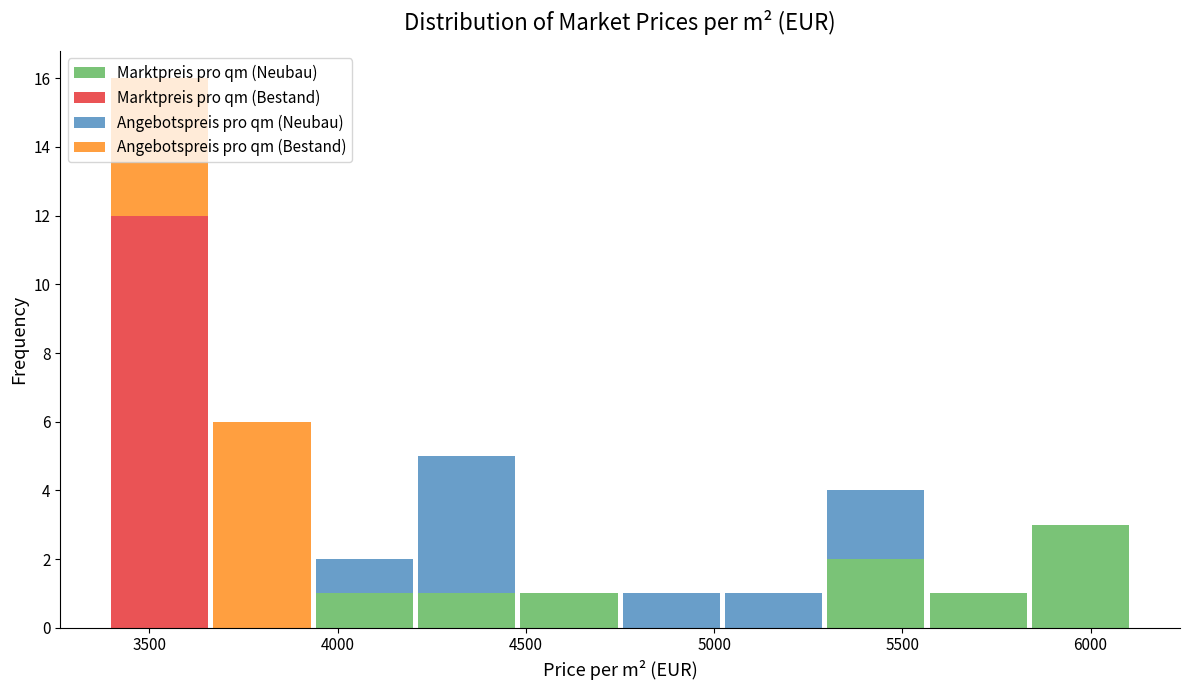

What is the total height of the stacked bar covering 4750 to 5000 on the x-axis? Neither the bar edges nor the heights are printed on the chart, so give them approximately, as read against the axes.

1